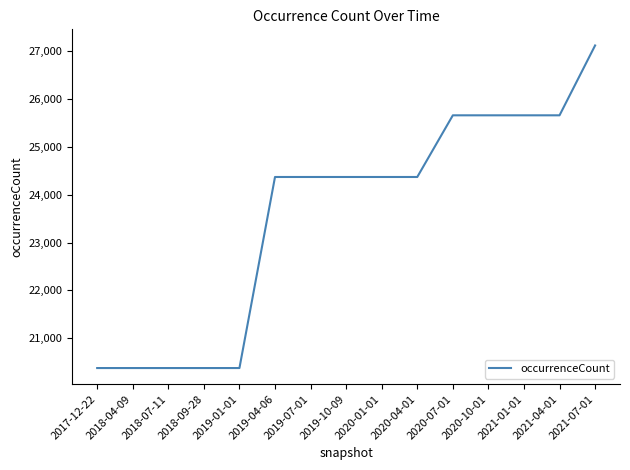

Is it true that the value at 2019-04-06 is 14083?

False